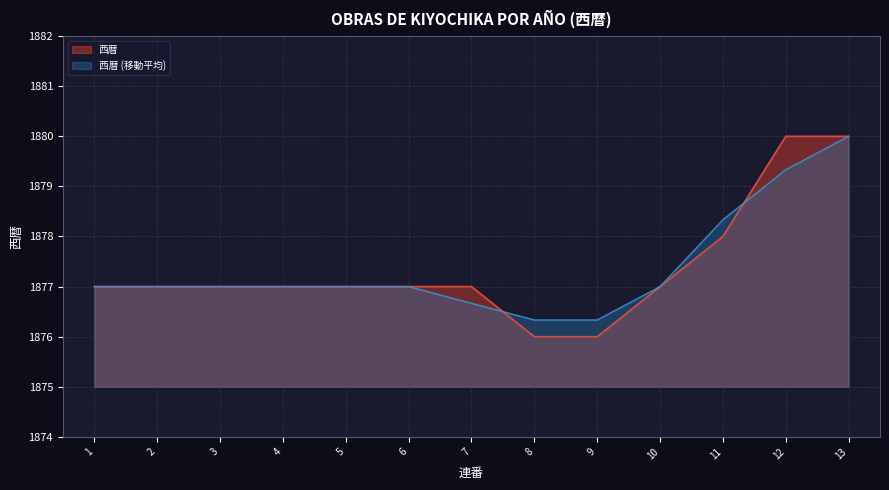

How many values are between 1877 and 1878?

9